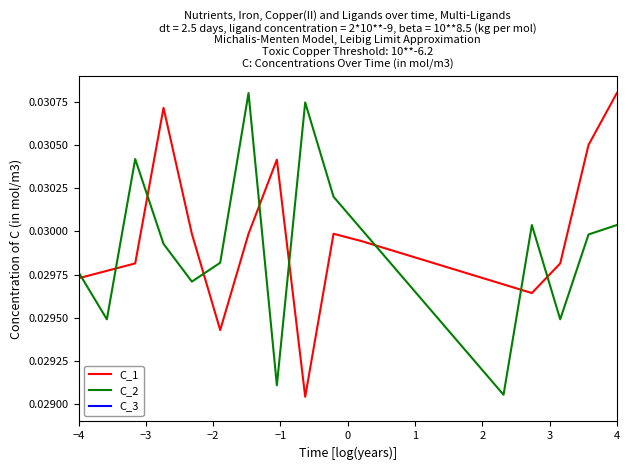

True or false: C_3 has more than 2 interior local peaks.

False